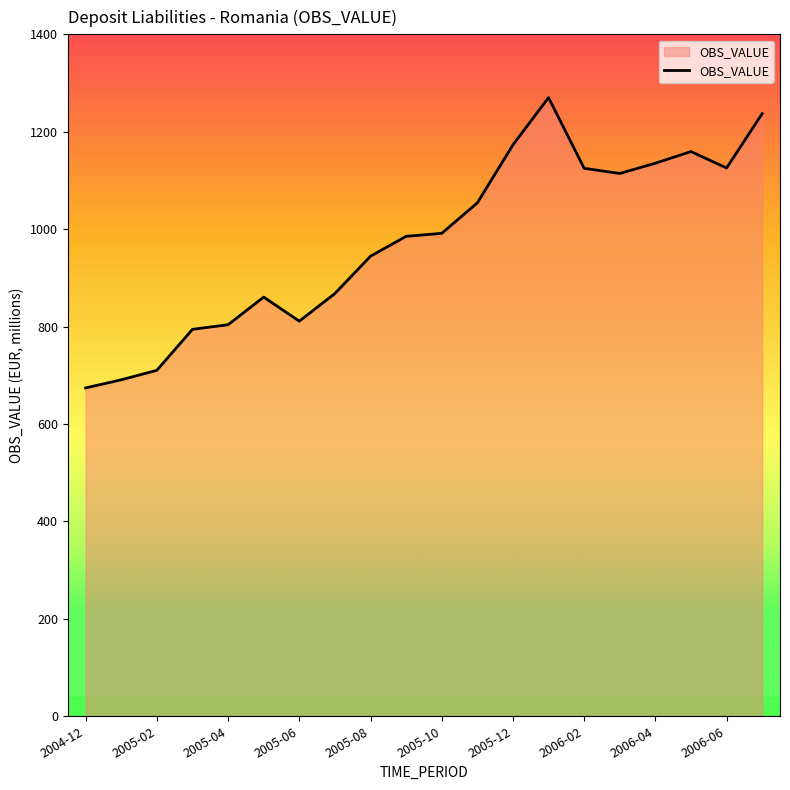

What is the maximum value shown in the chart?

1270.0